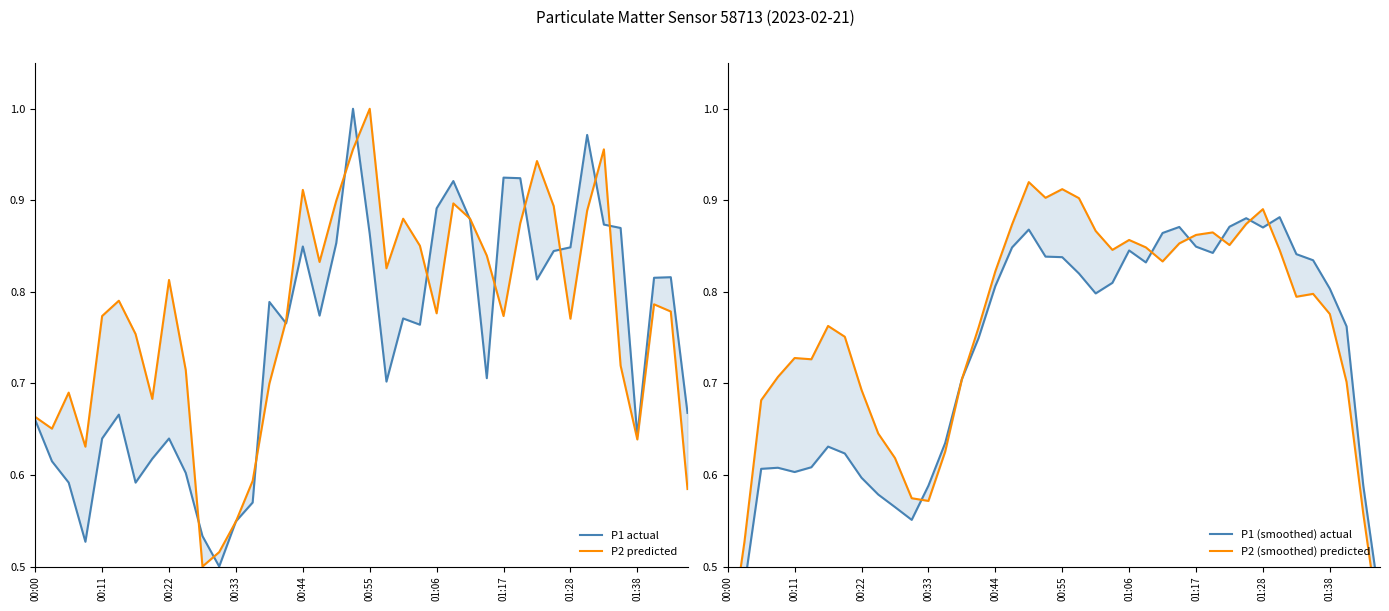

What is the difference between the highest and lowest values at 13?

0.1